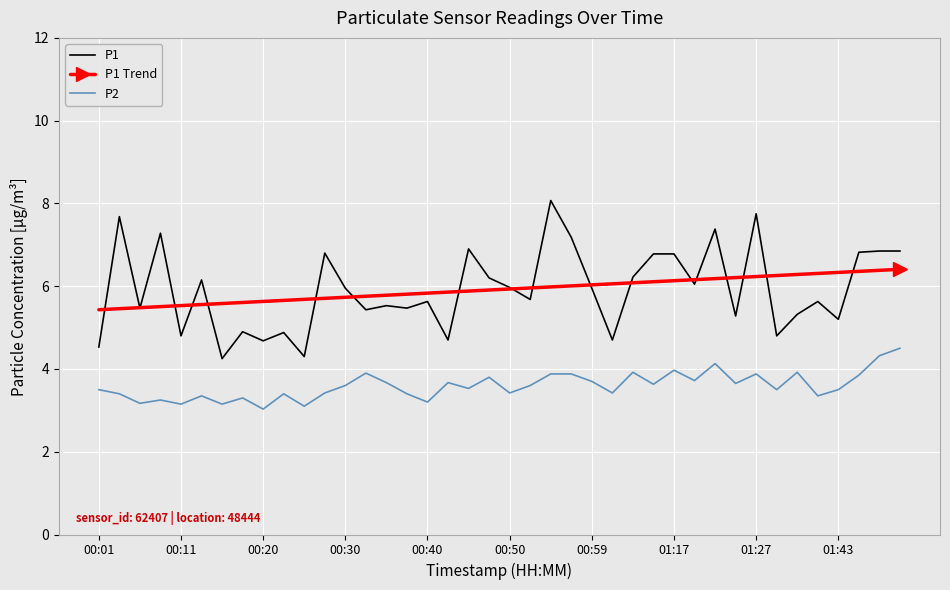

What is the average value of the P1 Trend series?

5.9